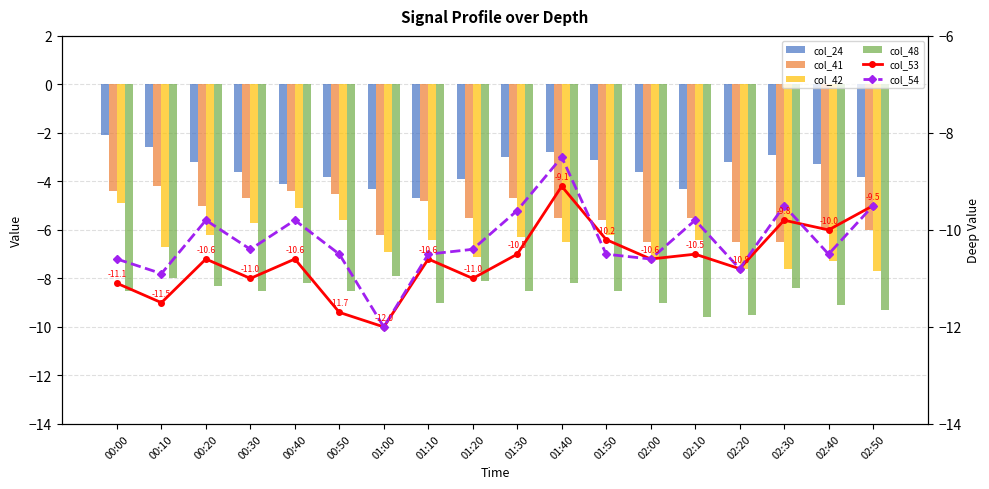

What is the value of the col_42 bar at the 9th from the left?

-7.1